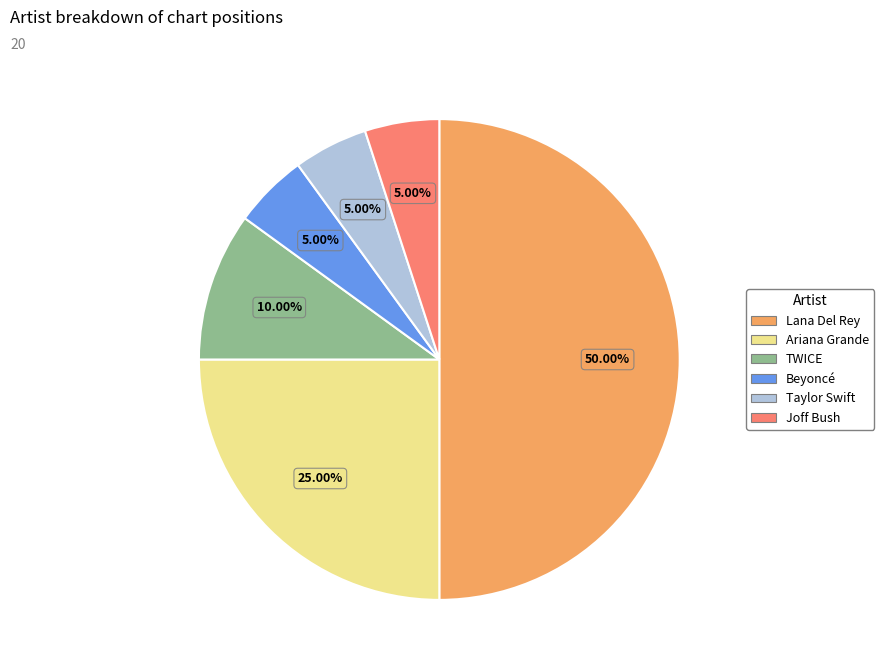

Does Ariana Grande represent more than half of the total?

No